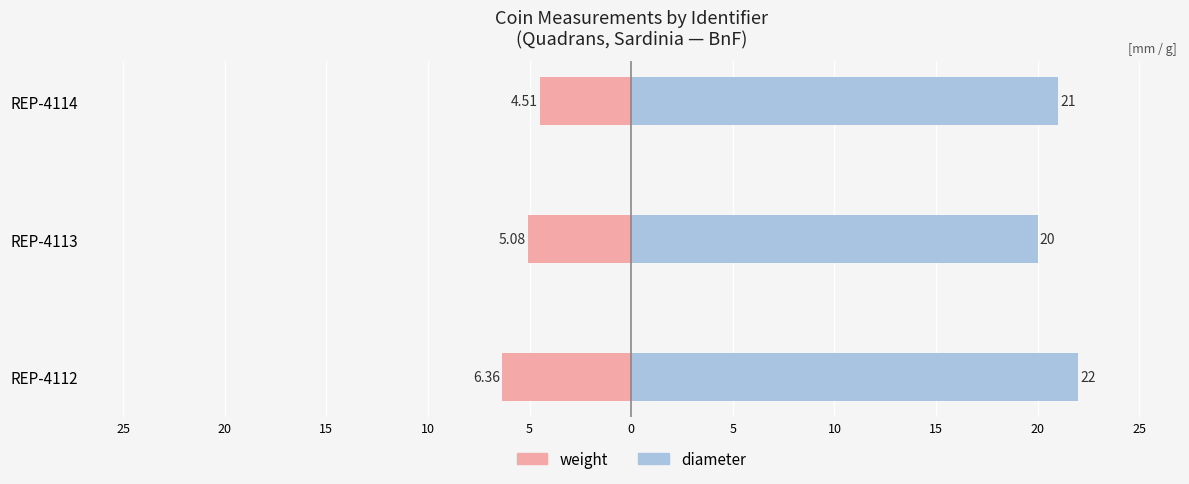

How many bars are there in each group?

2